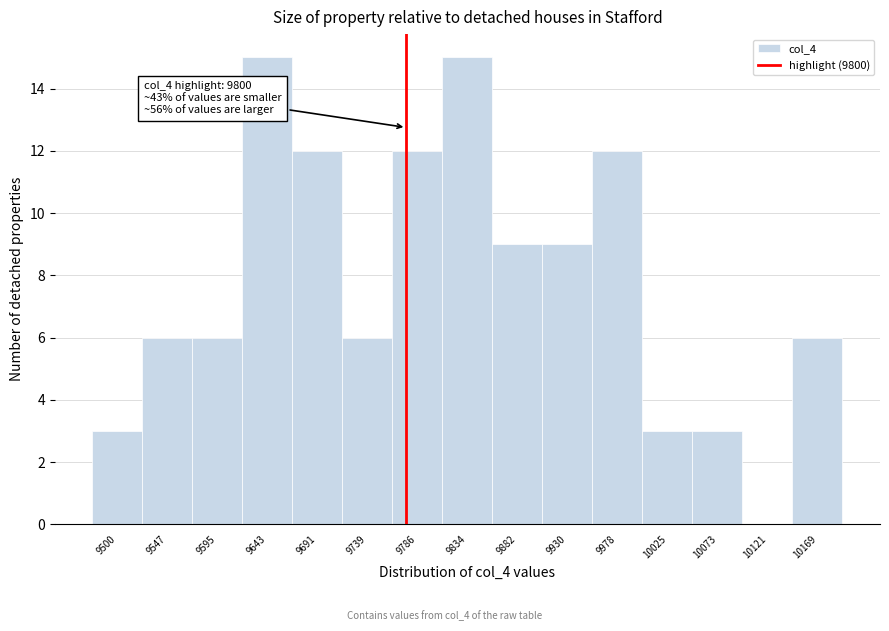

Reading left to right, transcribe all the data shown in this chart.

9500=3	9547=6	9595=6	9643=15	9691=12	9739=6	9786=12	9834=15	9882=9	9930=9	9978=12	10025=3	10073=3	10121=0	10169=6